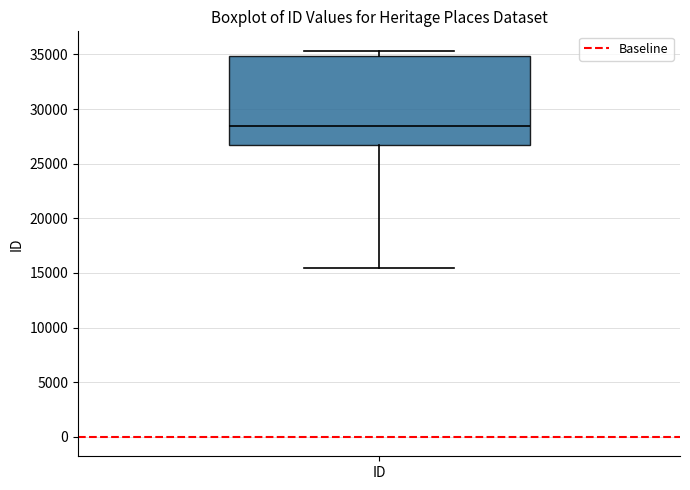

Transcribe this box plot: give where the median line is, the range the box spans, and where the two whiskers end, as read against the y-axis. The values are not printed on the chart, so give them approximately, as read against the axis.

median 28500, box 26500 to 35000, whiskers 15500 to 35500